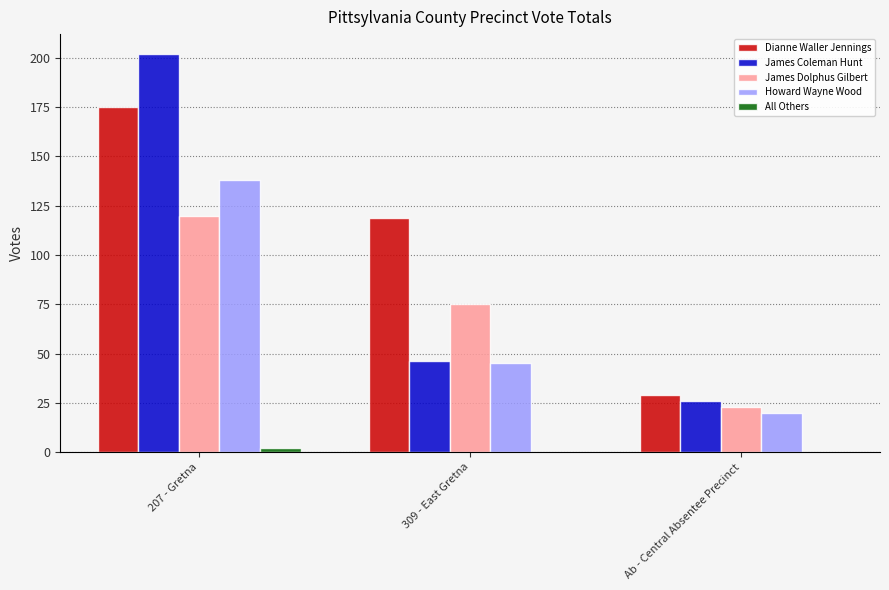

How many groups of bars are there?

3